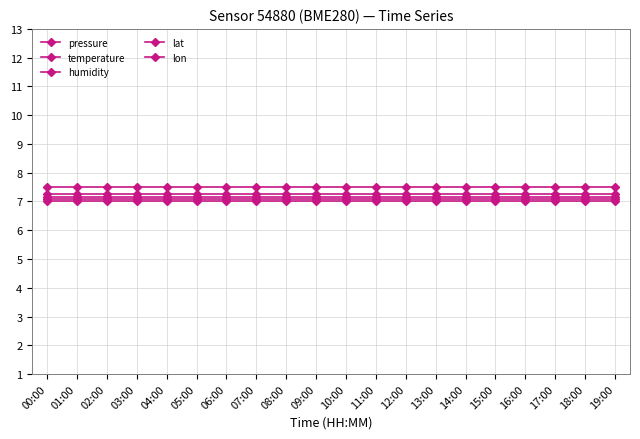

Between 01:00 and 02:00, which series saw the biggest shift?

pressure